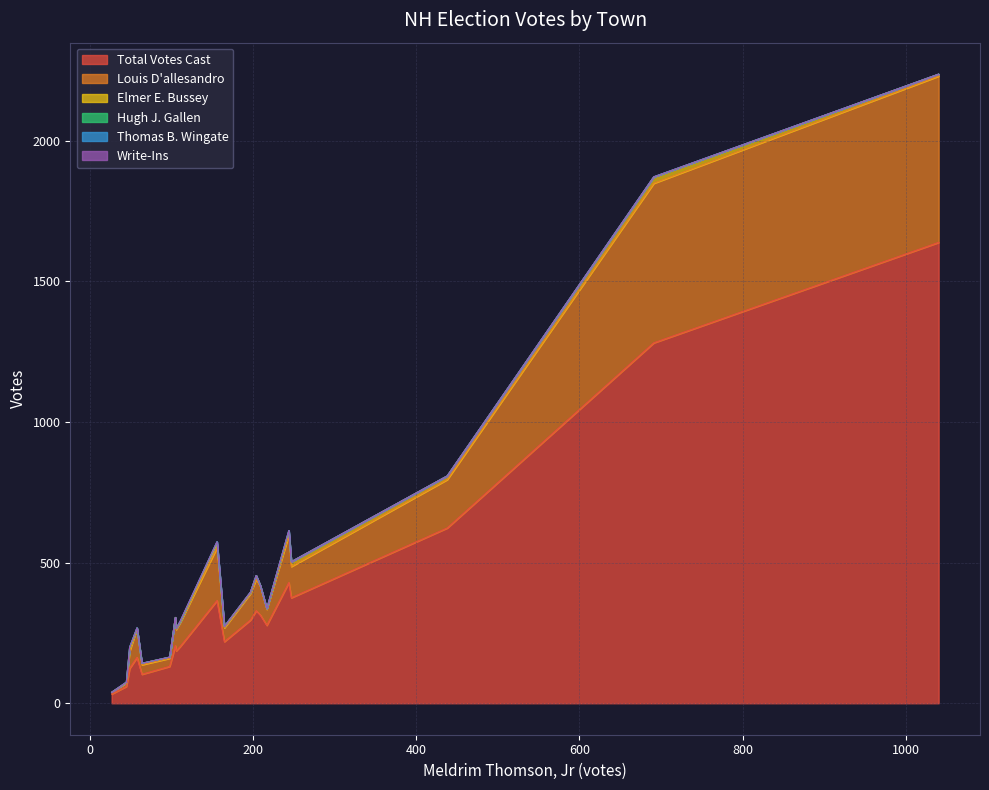

Does the chart have visible grid lines?

Yes